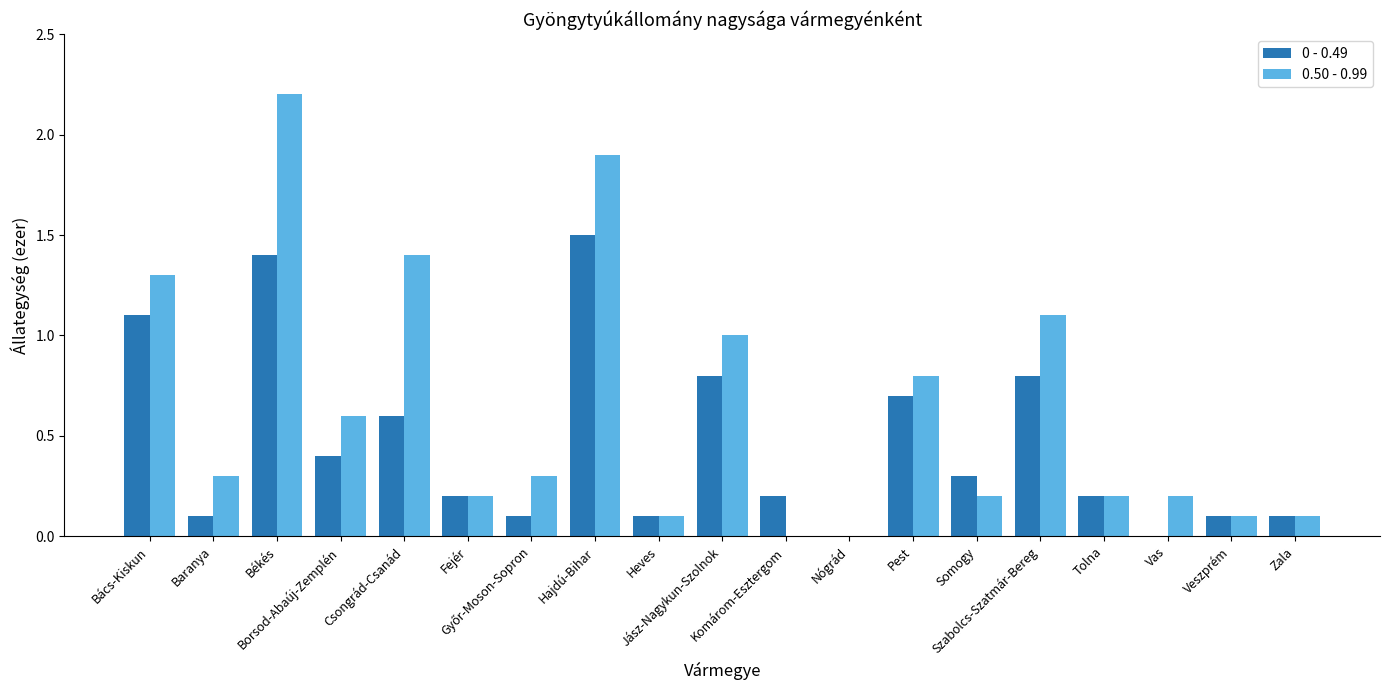

Is it true that 0 - 0.49 equals 0.7 at Pest?

True